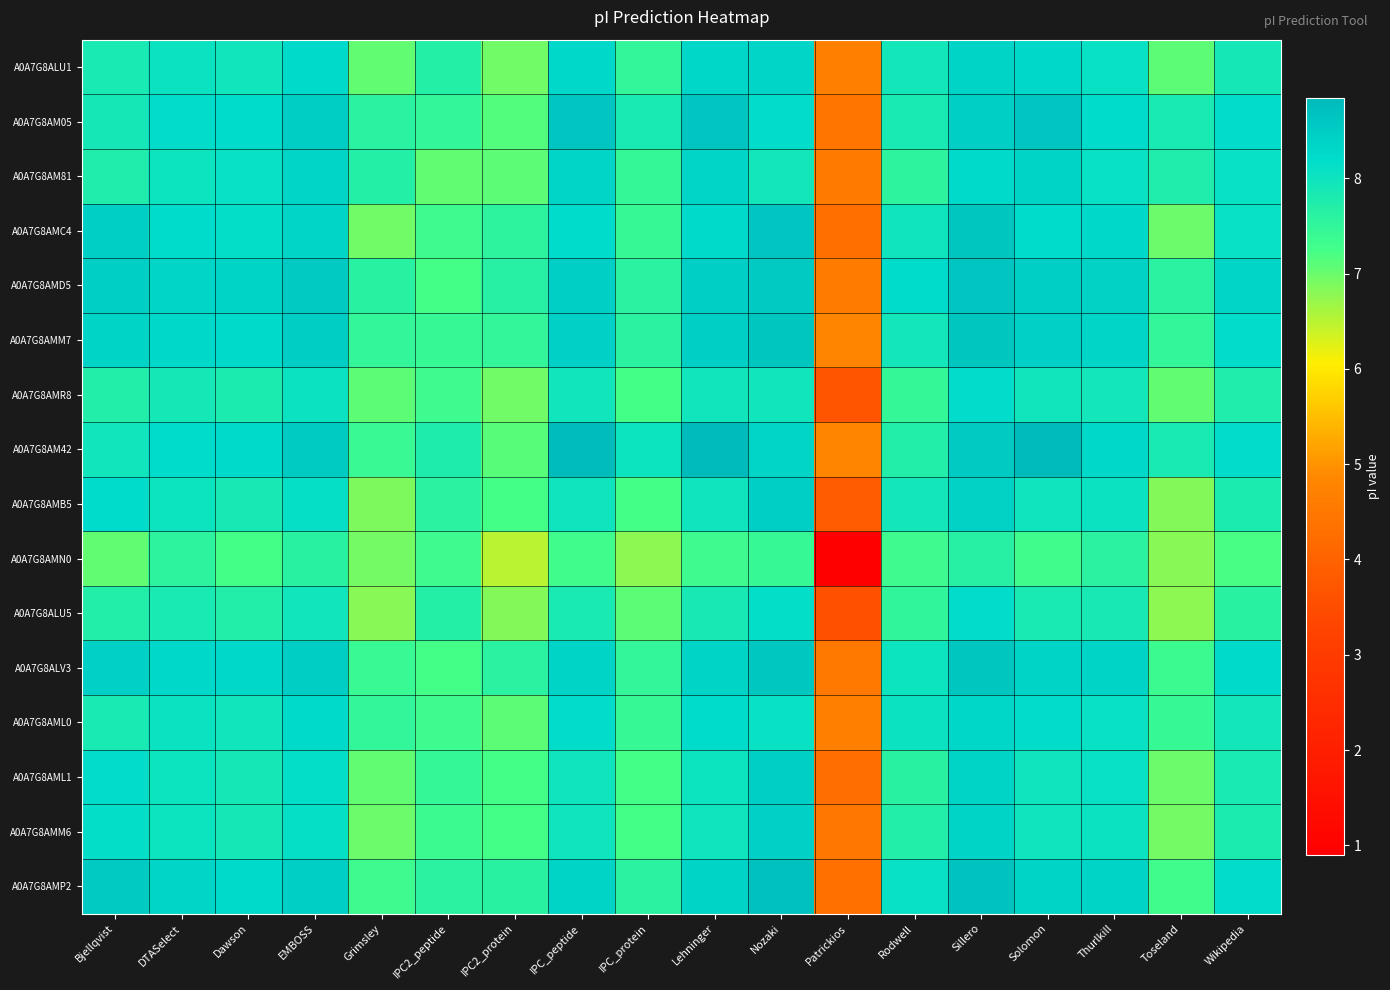

At Bjellqvist, list the series in order from largest to smallest.

A0A7G8AMP2, A0A7G8AMC4, A0A7G8AMD5, A0A7G8ALV3, A0A7G8AMM7, A0A7G8AMB5, A0A7G8AML1, A0A7G8AMM6, A0A7G8AM42, A0A7G8AM05, A0A7G8ALU1, A0A7G8AML0, A0A7G8AM81, A0A7G8AMR8, A0A7G8ALU5, A0A7G8AMN0